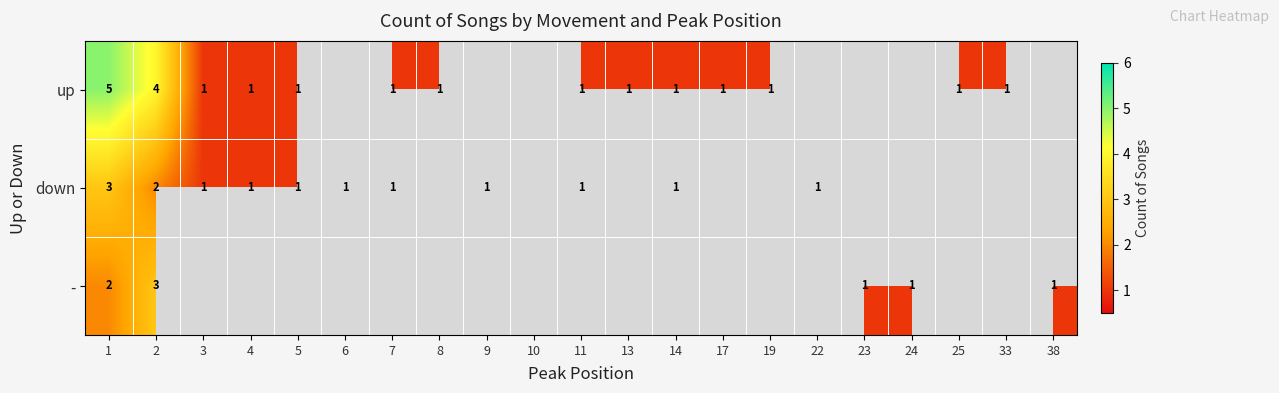

True or false: up has a value of 1.7 at 33.

False